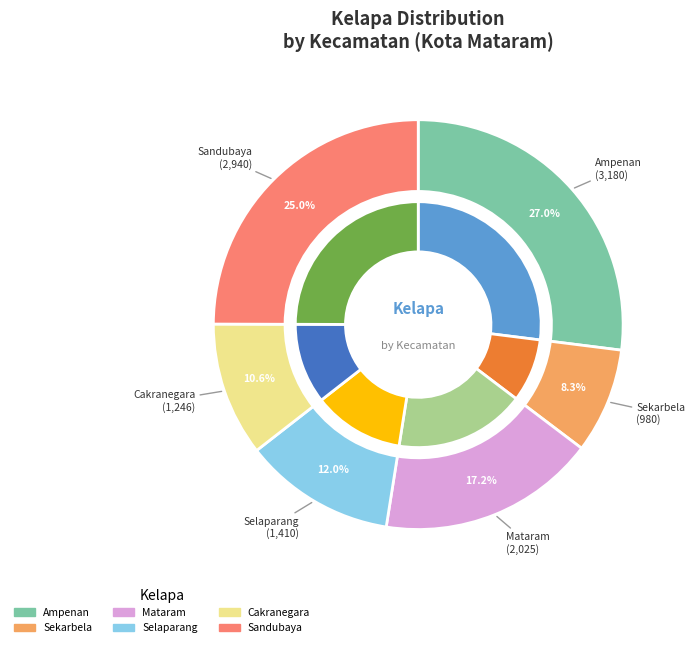

How many slices are in this pie chart?

6